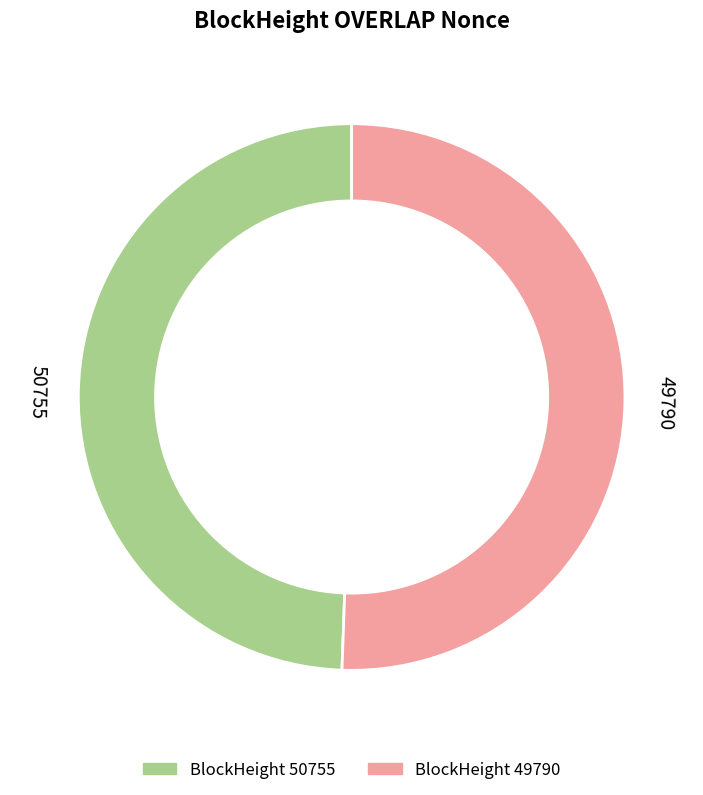

Count the number of slices in the pie.

2